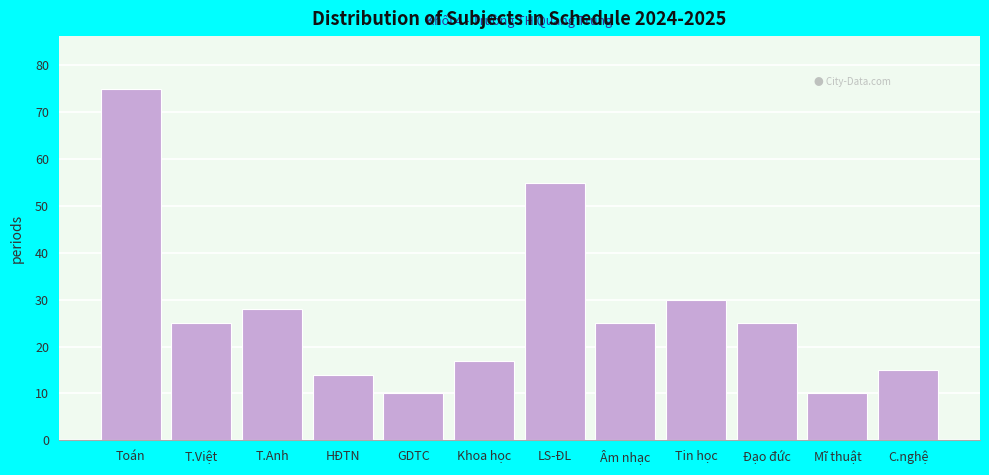

Reading left to right, extract all data points from this chart.

Toán=75	T.Việt=25	T.Anh=28	HĐTN=14	GDTC=10	Khoa học=17	LS-ĐL=55	Âm nhạc=25	Tin học=30	Đạo đức=25	Mĩ thuật=10	C.nghệ=15